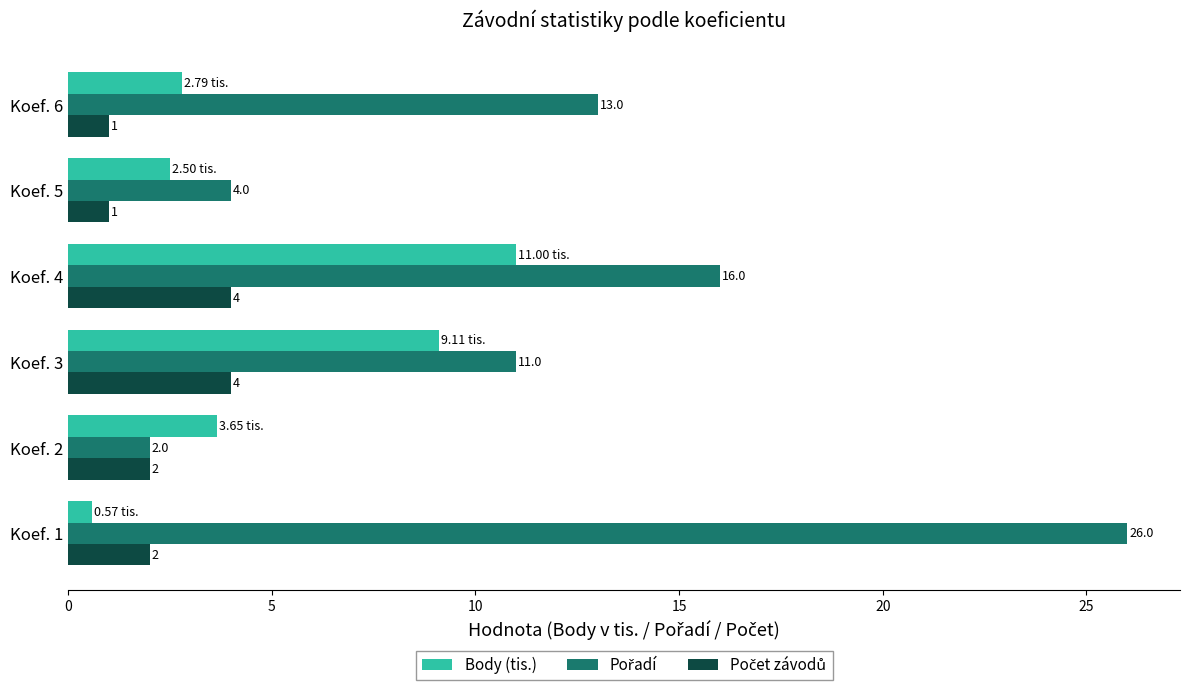

What is the spread (max minus min) of values at Koef. 3?

7.0